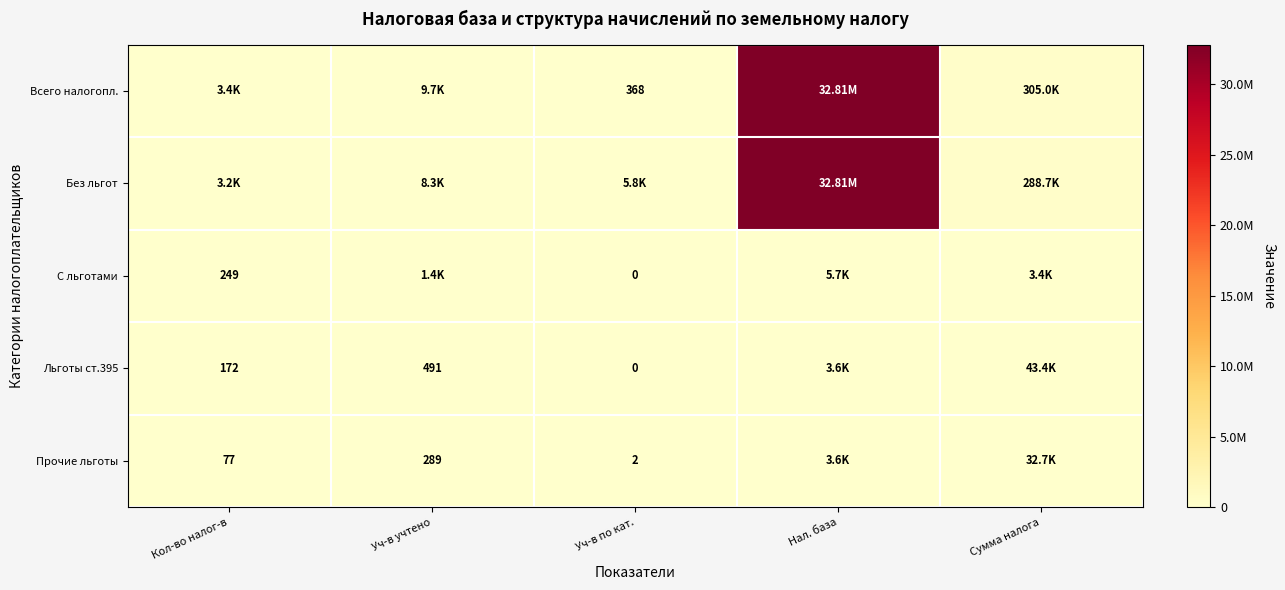

What is the sum of the Льготы ст.395 values at Уч-в учтено and Кол-во налог-в?

663